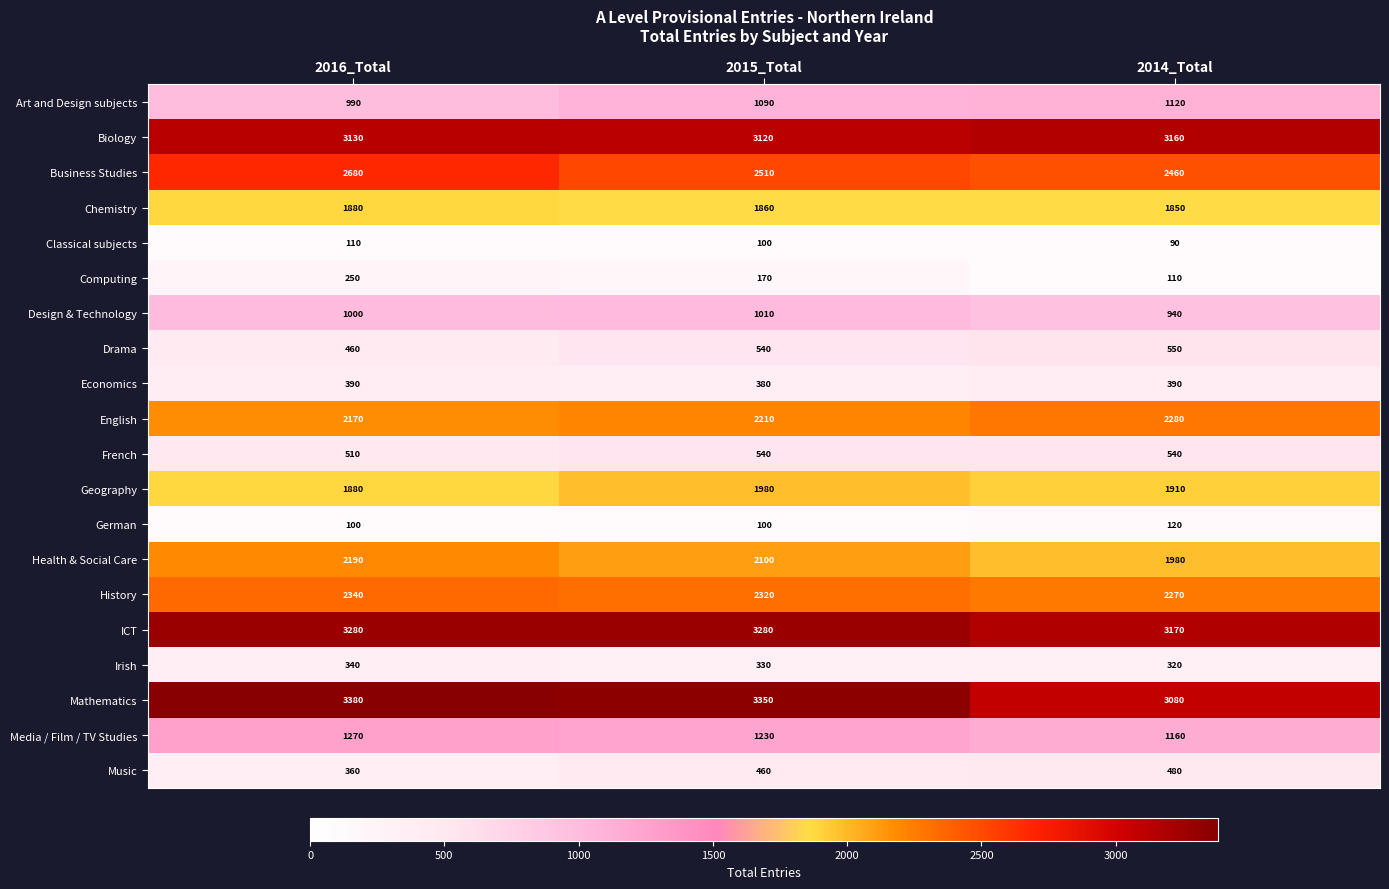

Is it true that German equals 161 at 2014_Total?

False